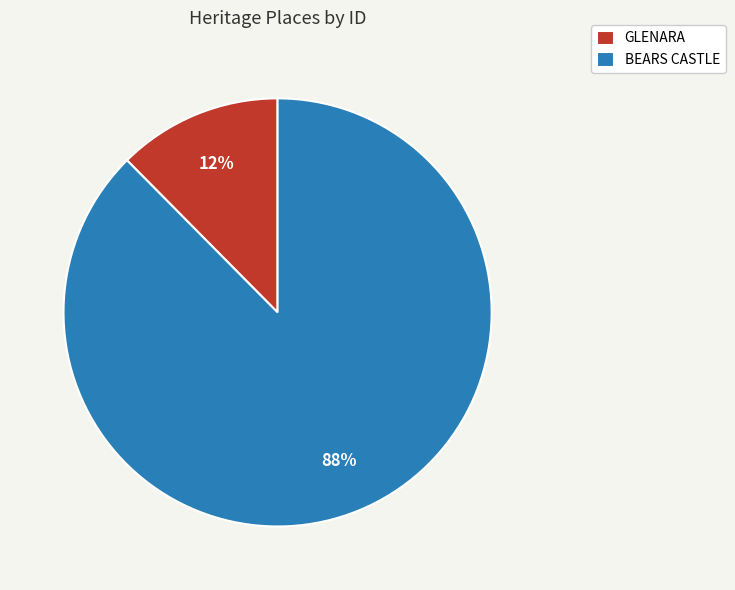

Which has a higher value, GLENARA or BEARS CASTLE?

BEARS CASTLE